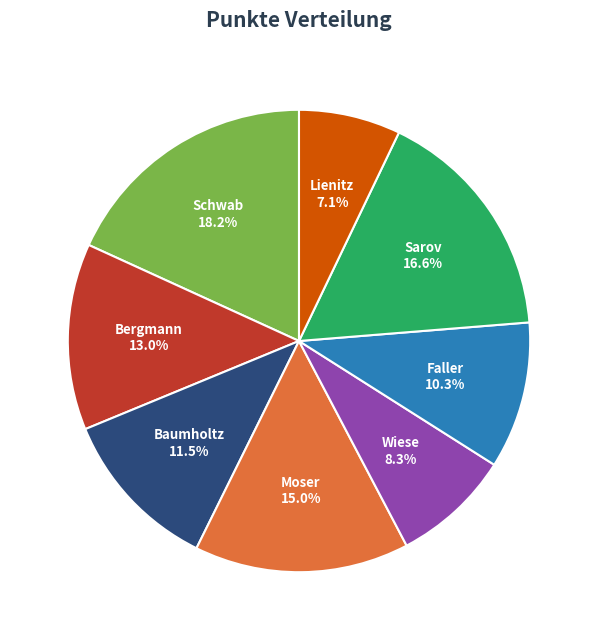

Is it true that Sarov is 9% of the pie?

False